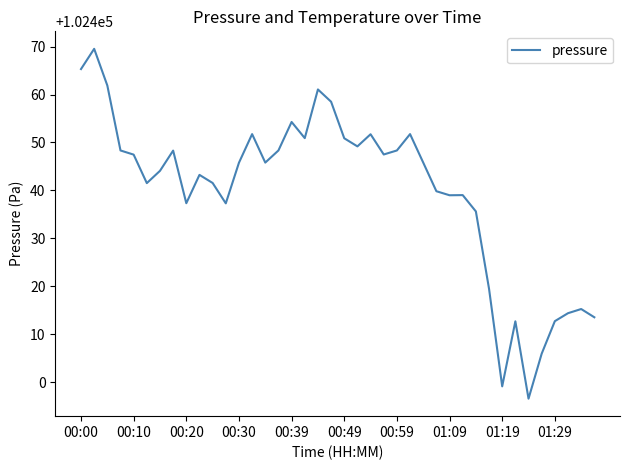

What is the maximum value shown in the chart?

102469.5